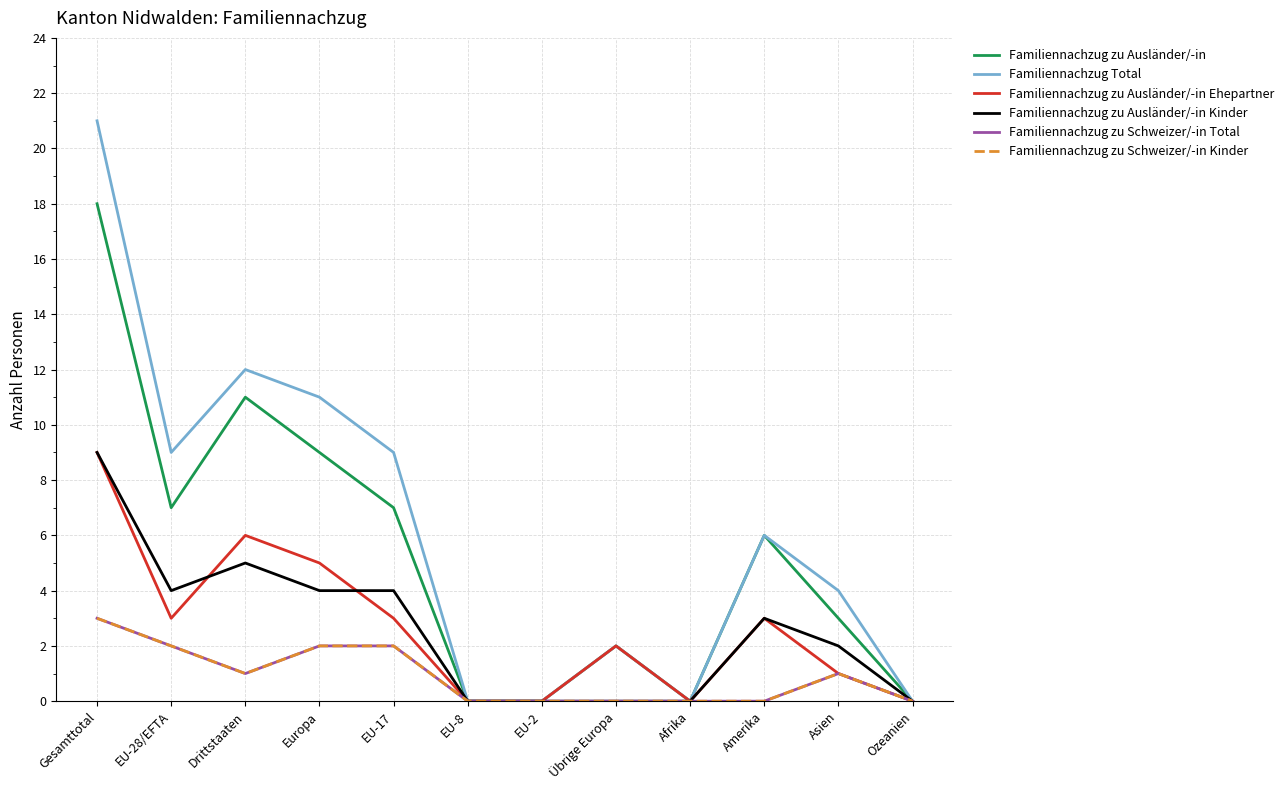

At which category does Familiennachzug zu Schweizer/-in Total reach its first local valley?

Drittstaaten